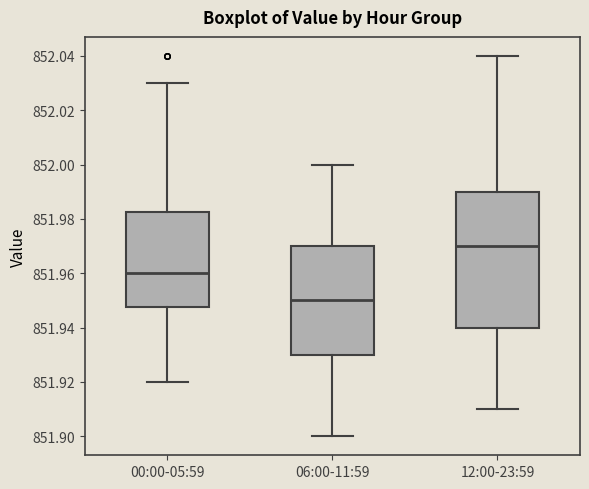

Comparing the boxes themselves (not the whiskers), which one is the tallest?

12:00-23:59